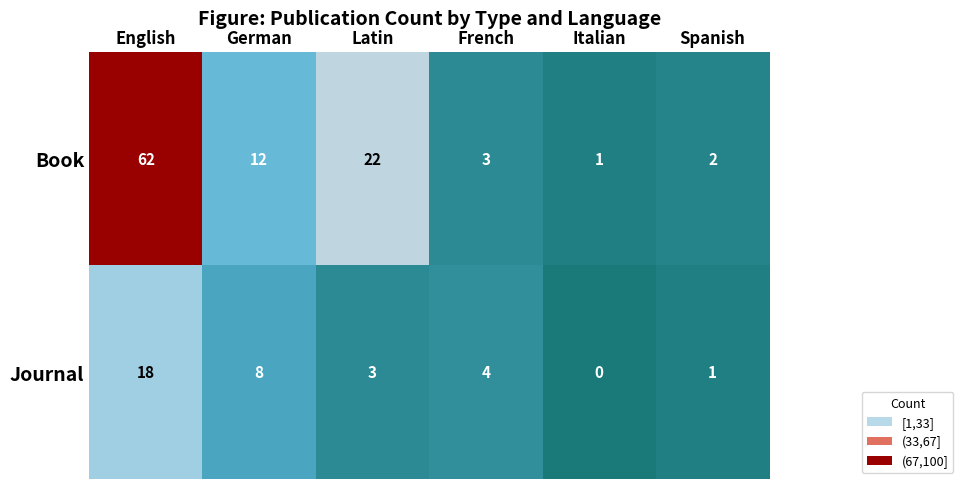

Which series has the largest total across all categories?

Book